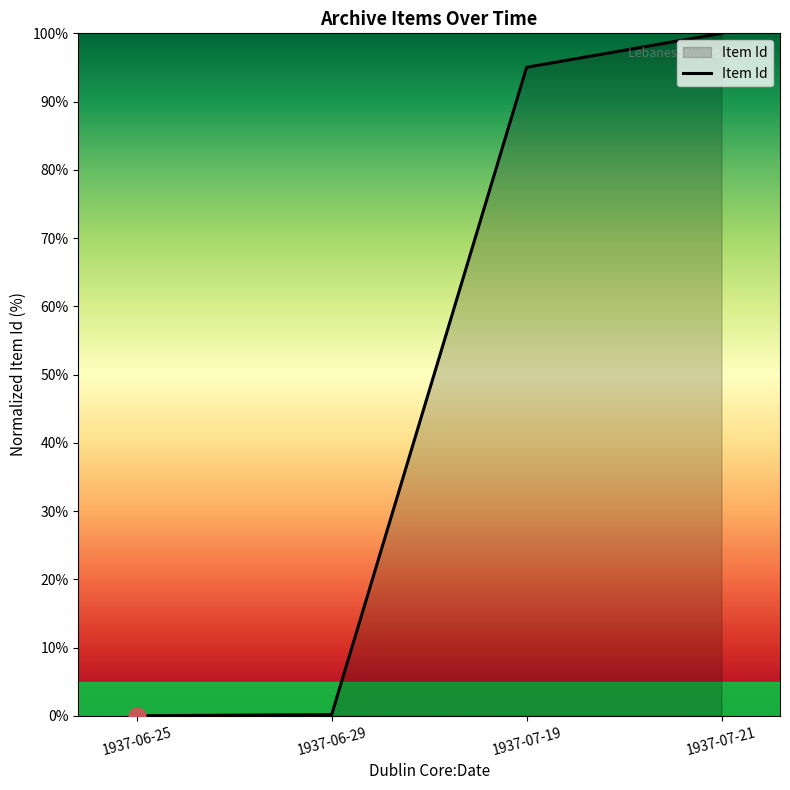

What is the approximate value at 1937-07-21?

100.0